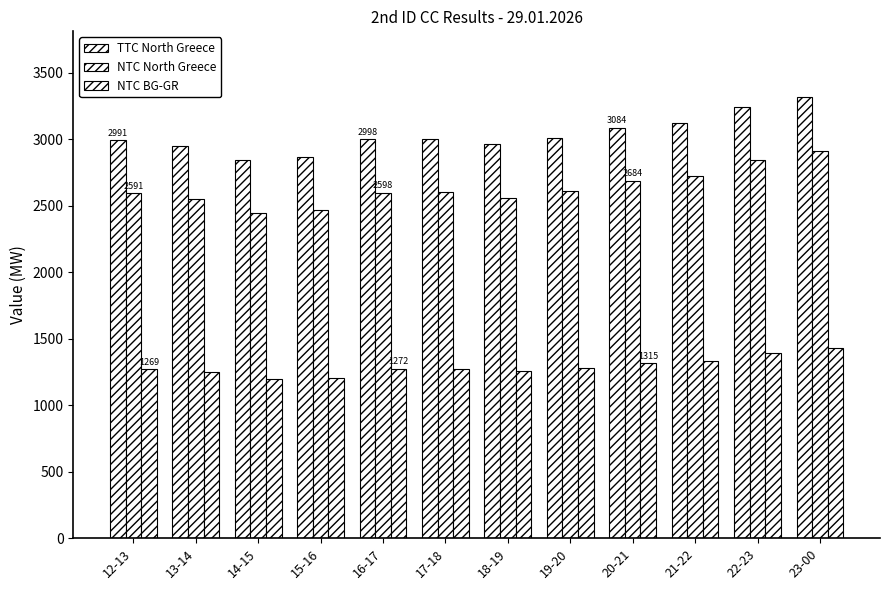

At which category is the sum across all series the highest?

23-00